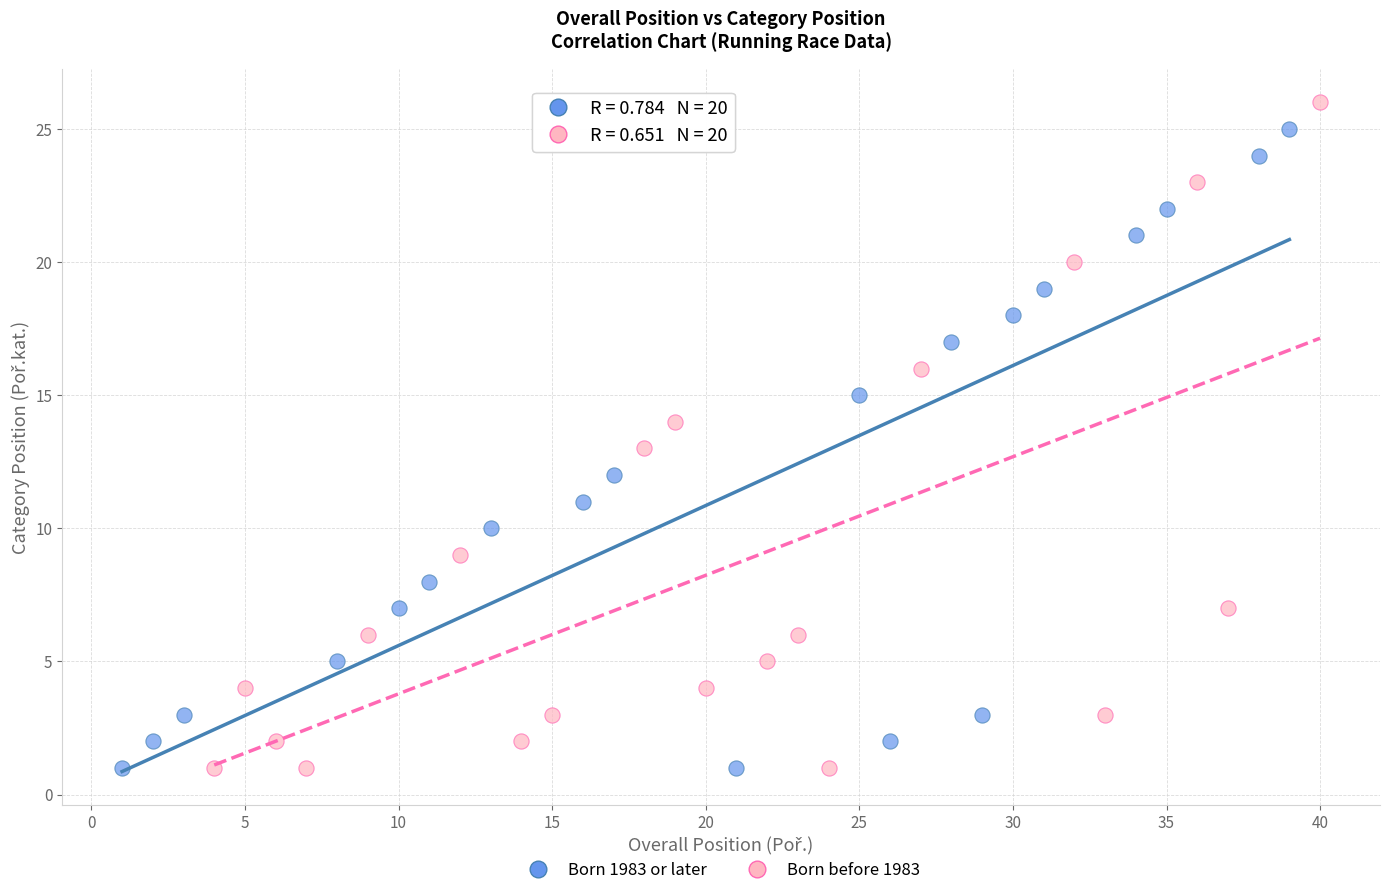

Which series has the widest spread of Y values?

Born before 1983